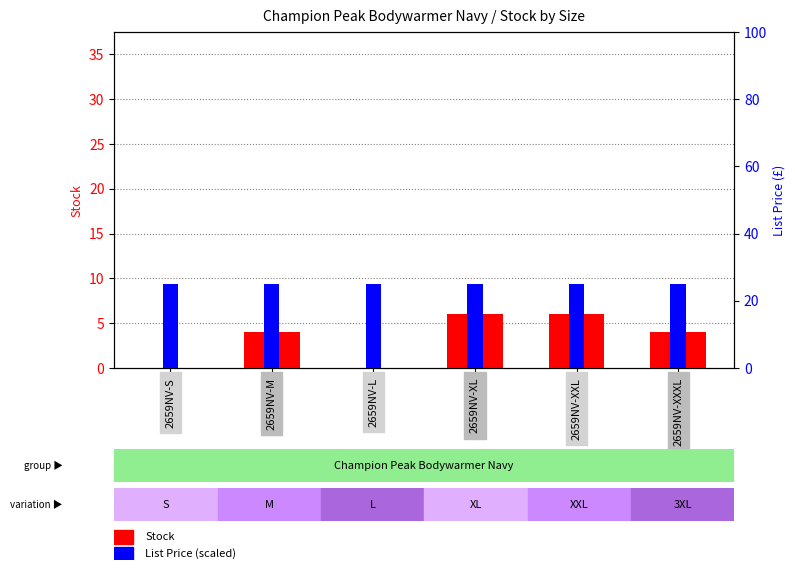

How many groups of bars are there?

6